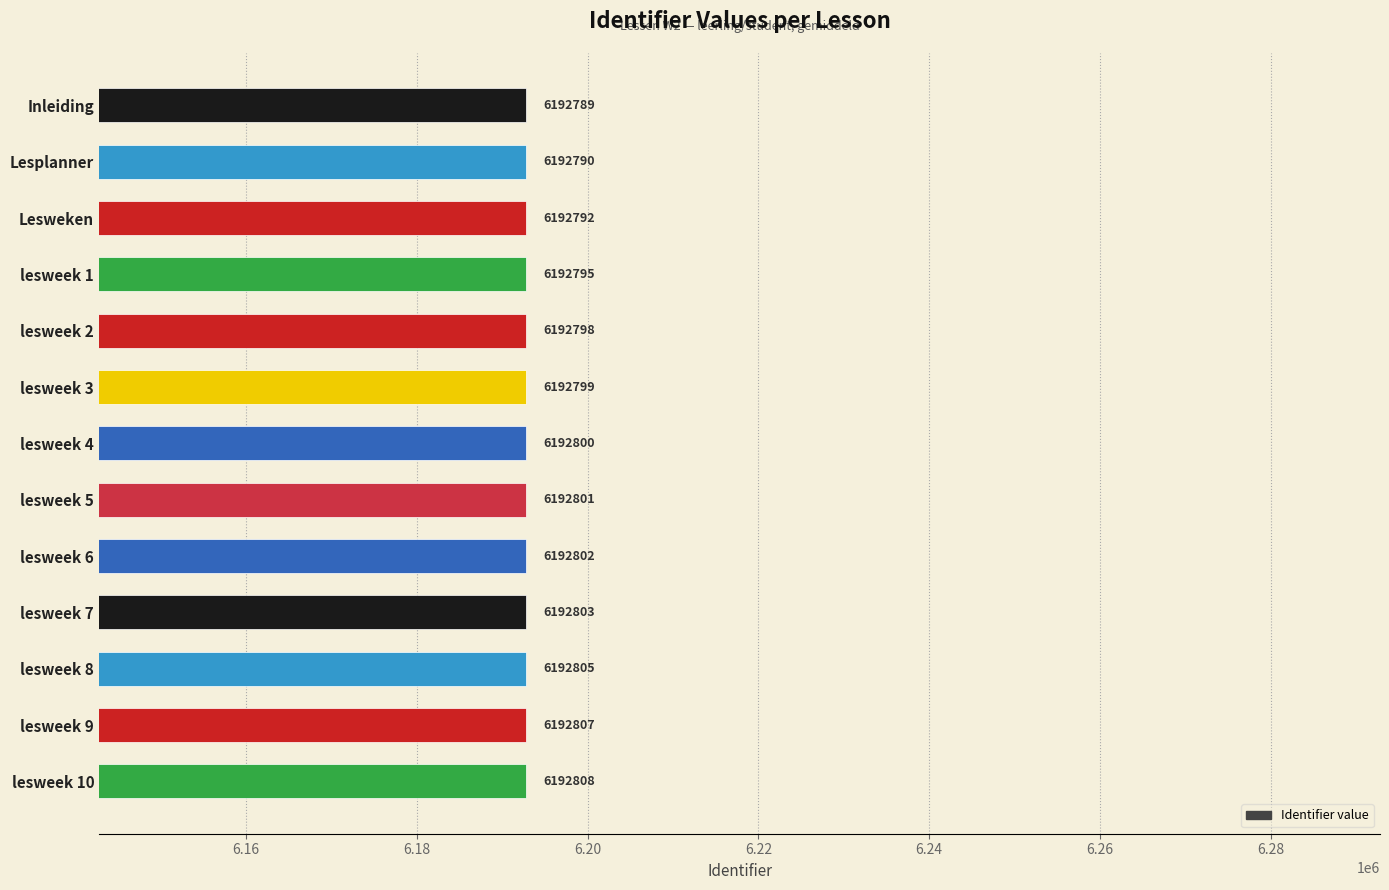

Which has a higher value, lesweek 4 or lesweek 5?

lesweek 5